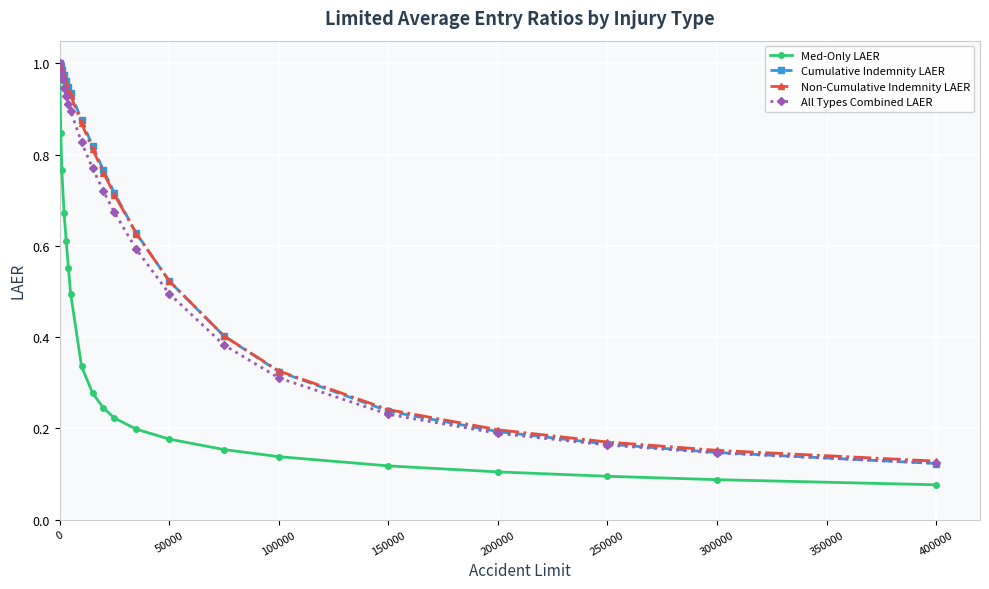

Which series has the widest spread of values?

Med-Only LAER